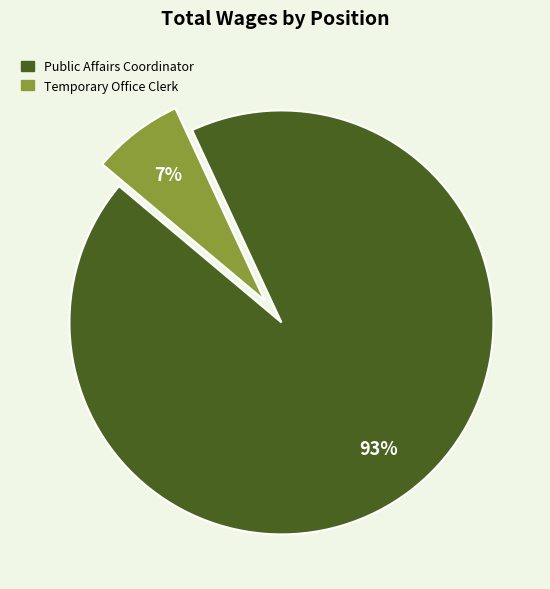

To the nearest percent, what portion does Temporary Office Clerk represent?

7%